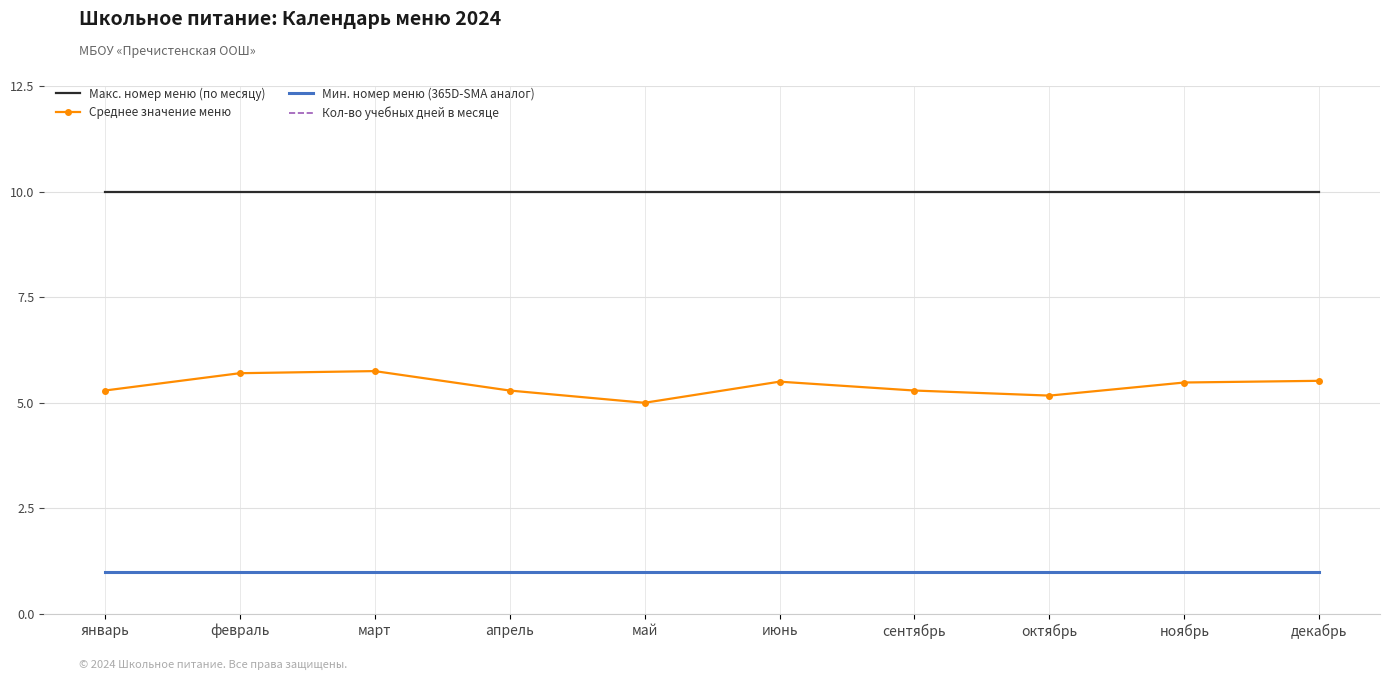

What is the difference between the second highest and second lowest values in the Кол-во учебных дней в месяце series?

1.0